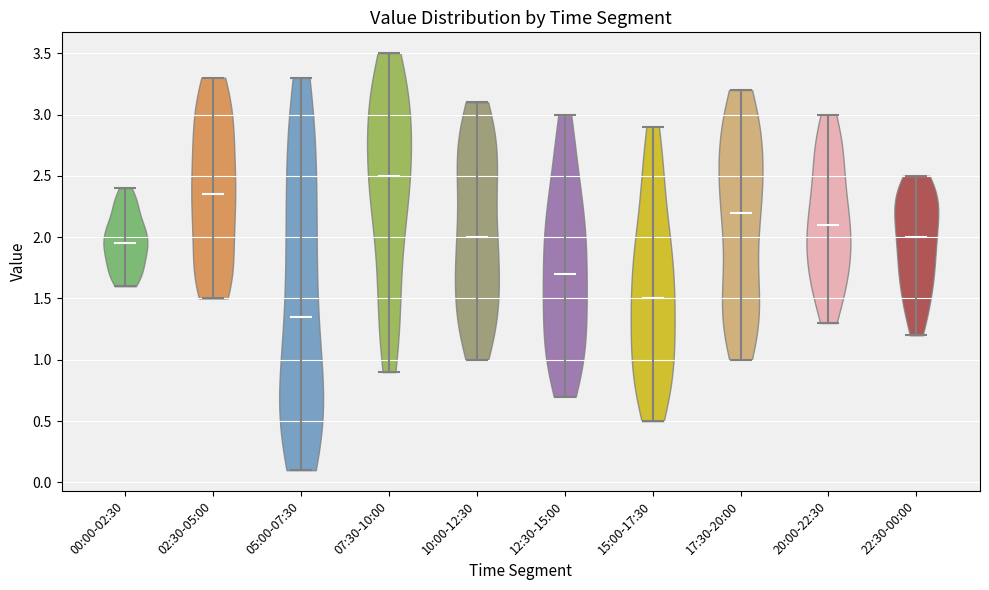

What is the highest point the violin for 05:00-07:30 reaches on the y-axis? The values are not printed on the chart, so give them approximately, as read against the axis.

3.30